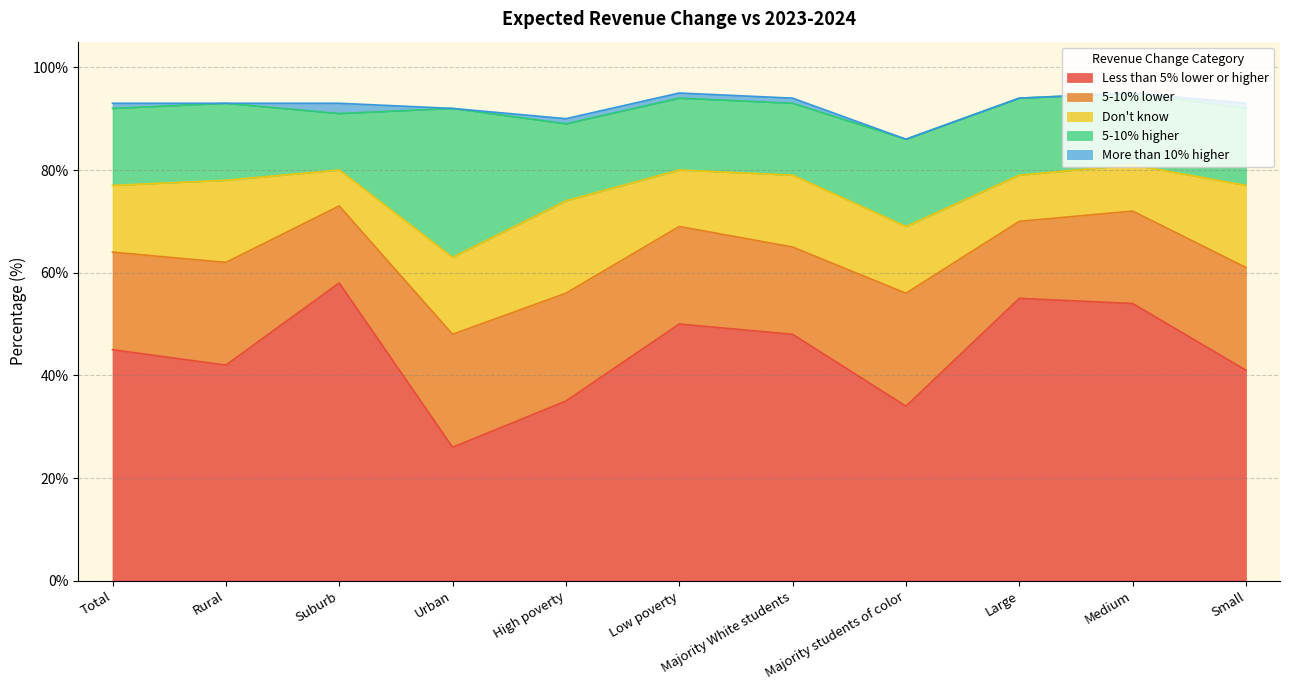

At which label is 5-10% lower closest to 18?

Medium